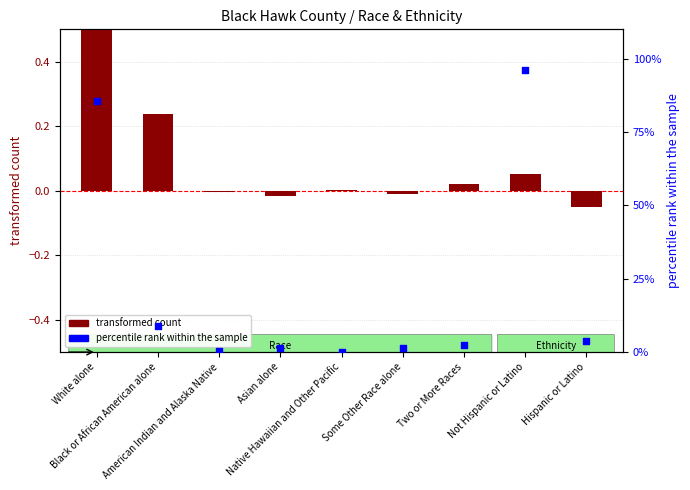

At how many categories does at least one series exceed 50?

2